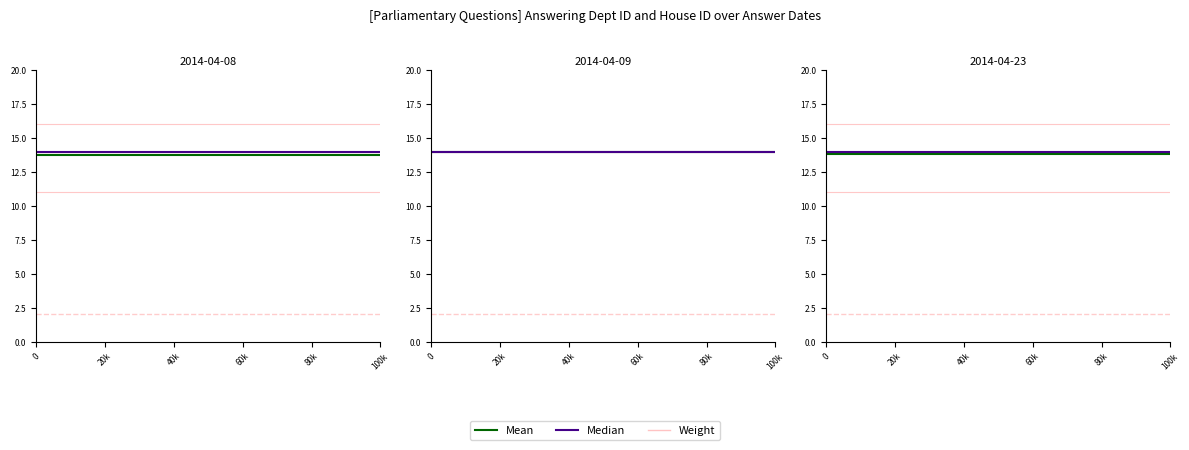

What are all the series names shown in the legend?

Weight, Mean, Median